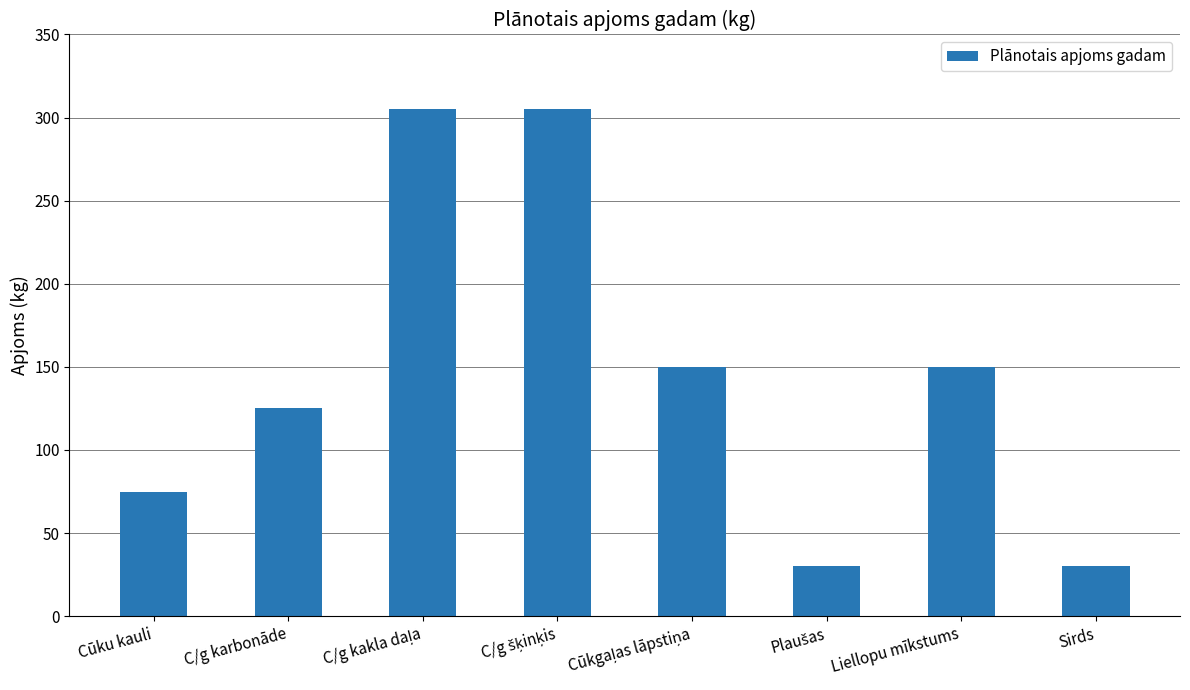

What is the change in value from Cūku kauli to C/g karbonāde?

+50